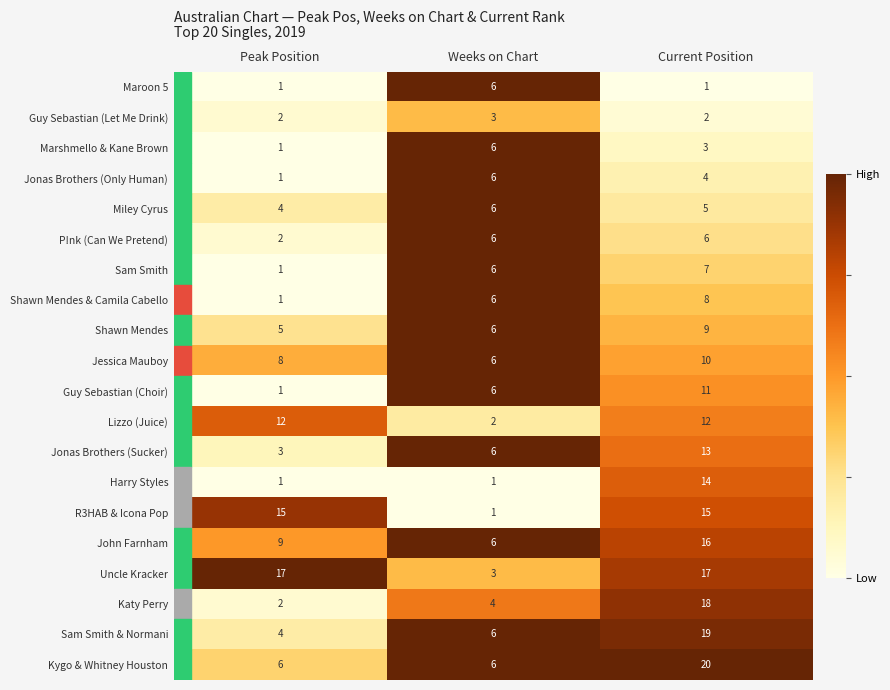

What is the difference between the maximum and minimum values in the Maroon 5 series?

5